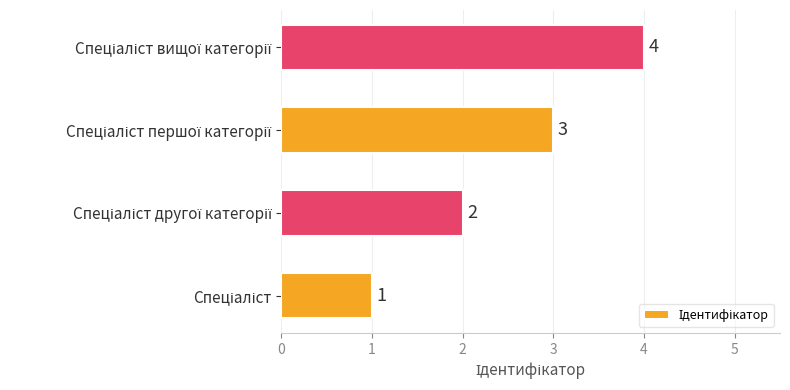

How many values are between 2 and 4?

3